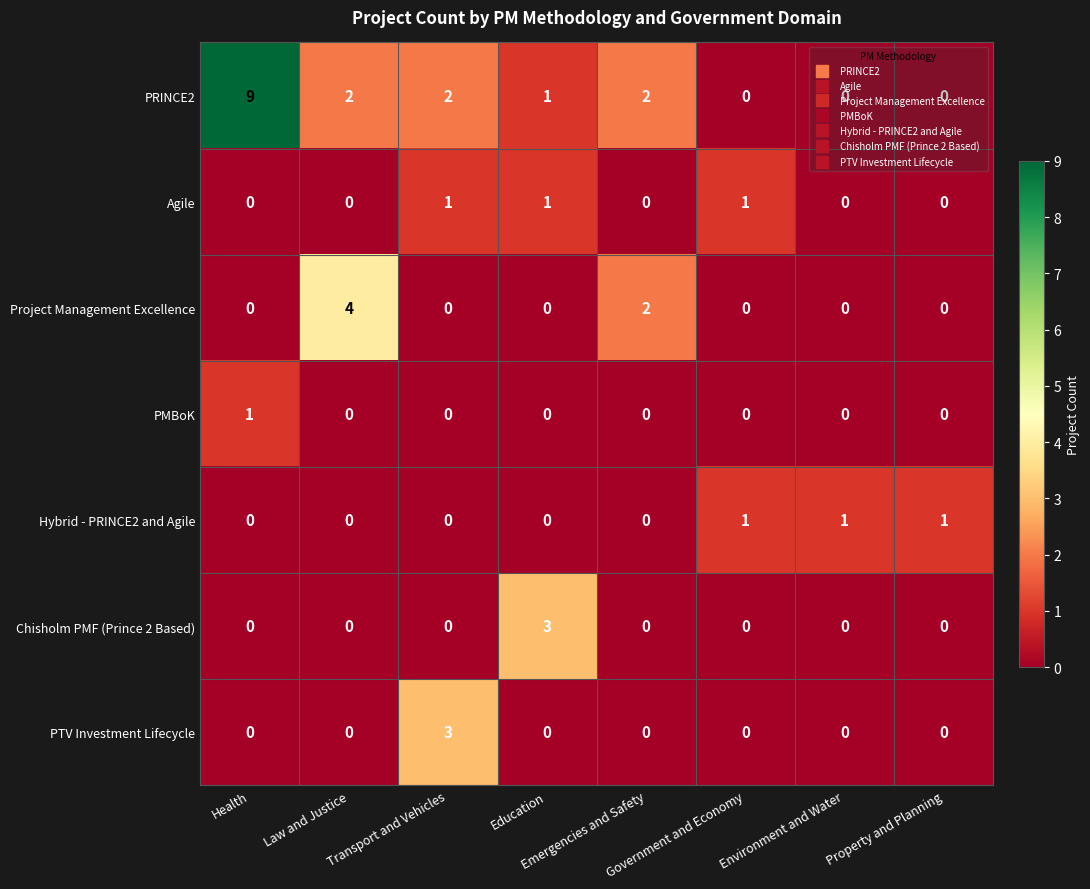

What is the sum of all Hybrid - PRINCE2 and Agile values?

3